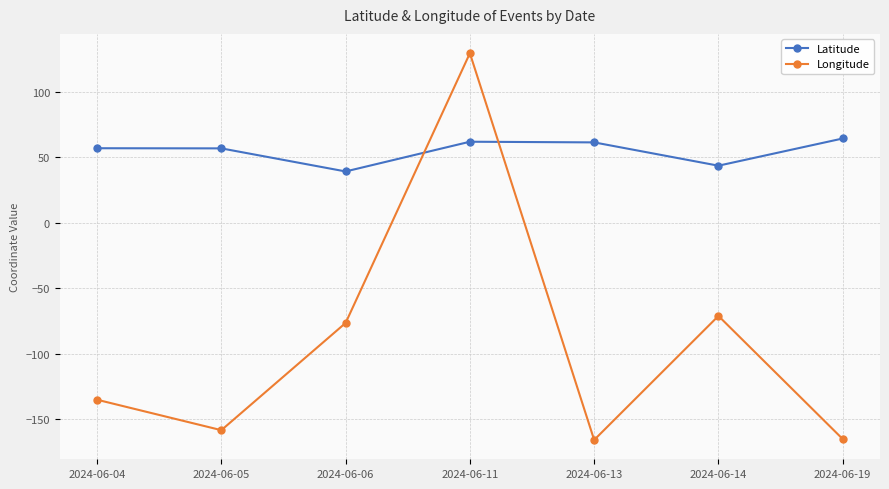

The value of Longitude at 2024-06-14 is -71.2. True or false?

True